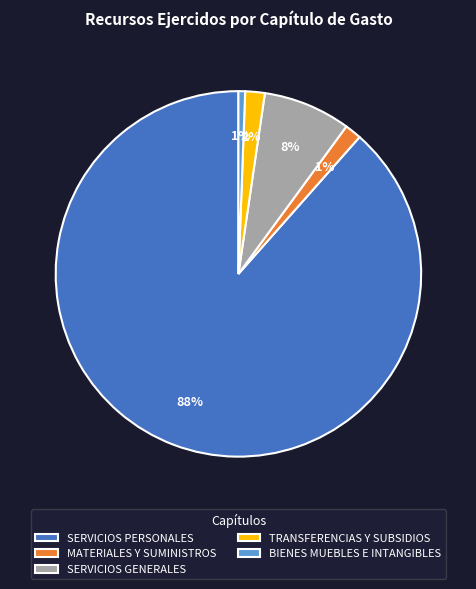

Does SERVICIOS GENERALES represent more than half of the total?

No